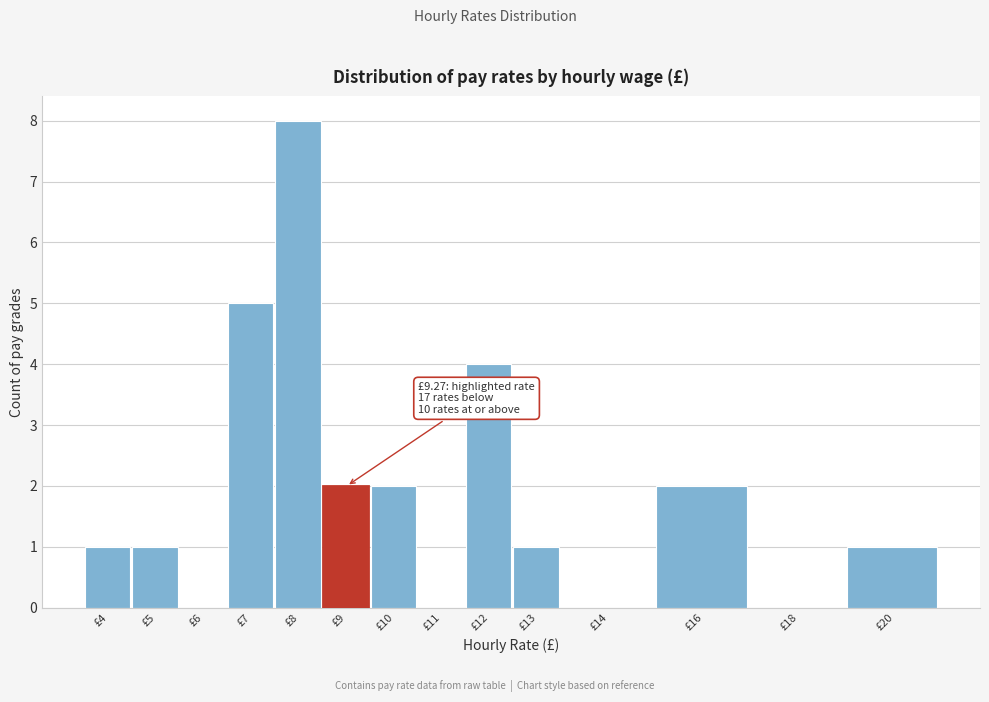

Reading left to right, what are all the values shown in this chart?

£4=1	£5=1	£6=0	£7=5	£8=8	£9=2	£10=2	£11=0	£12=4	£13=1	£14=0	£16=2	£18=0	£20=1